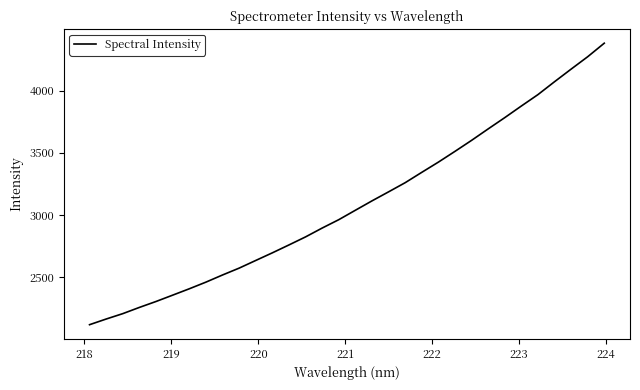

What is the difference between the maximum and minimum values?

2266.0